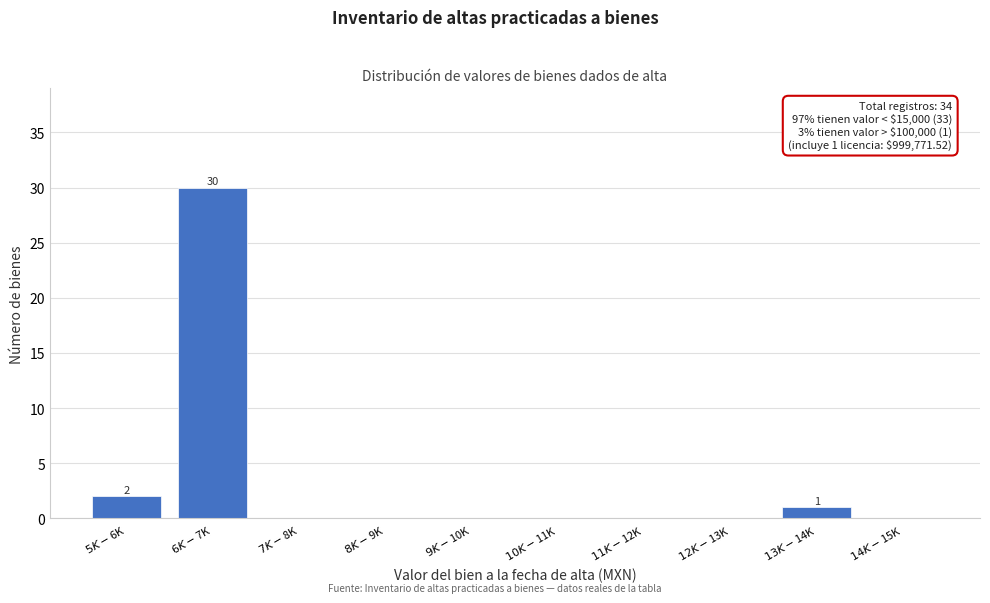

What is the sum of all values?

33